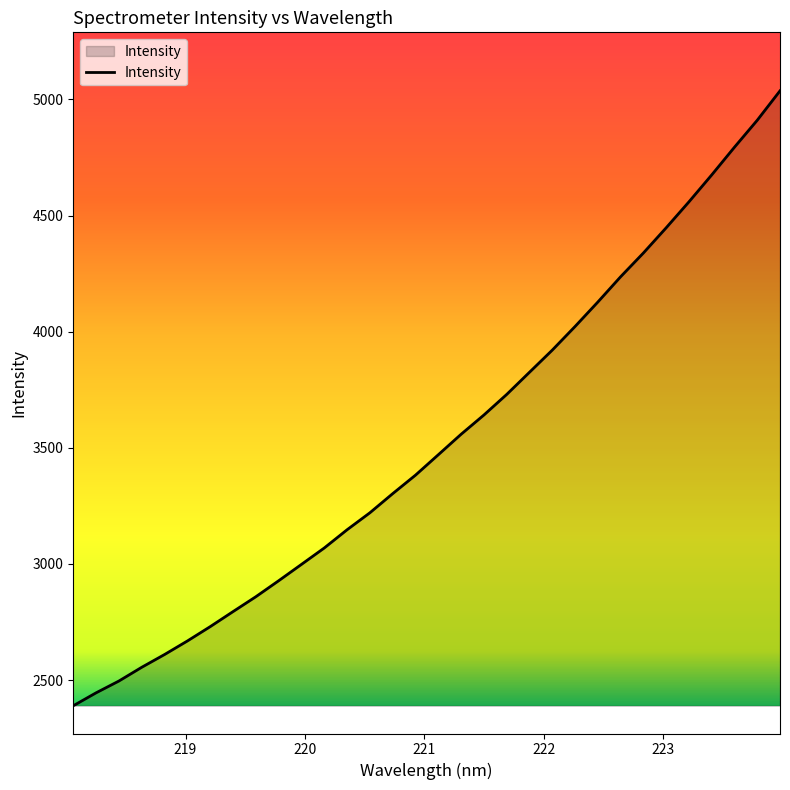

What is the difference between the maximum and minimum values?

2647.2